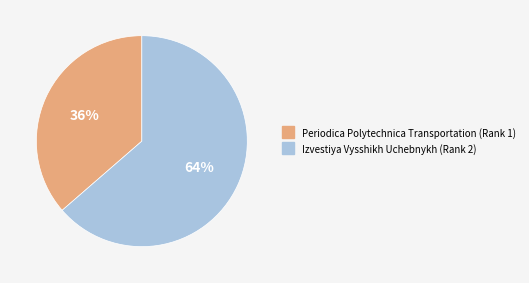

How many slices are in this pie chart?

2